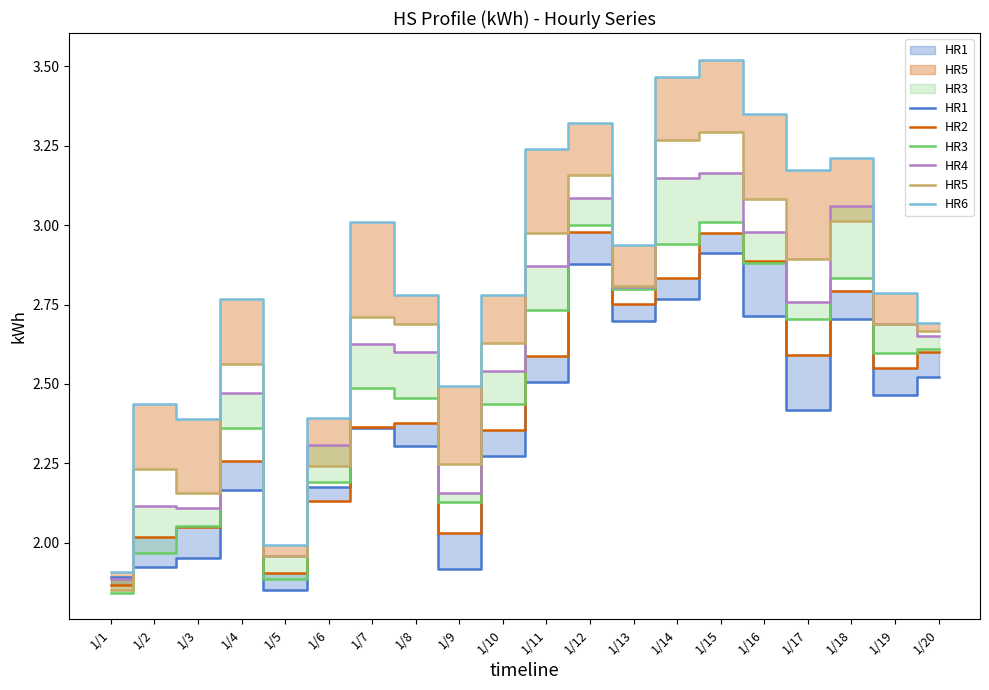

What are all the series names shown in the legend?

HR1, HR2, HR3, HR4, HR5, HR6